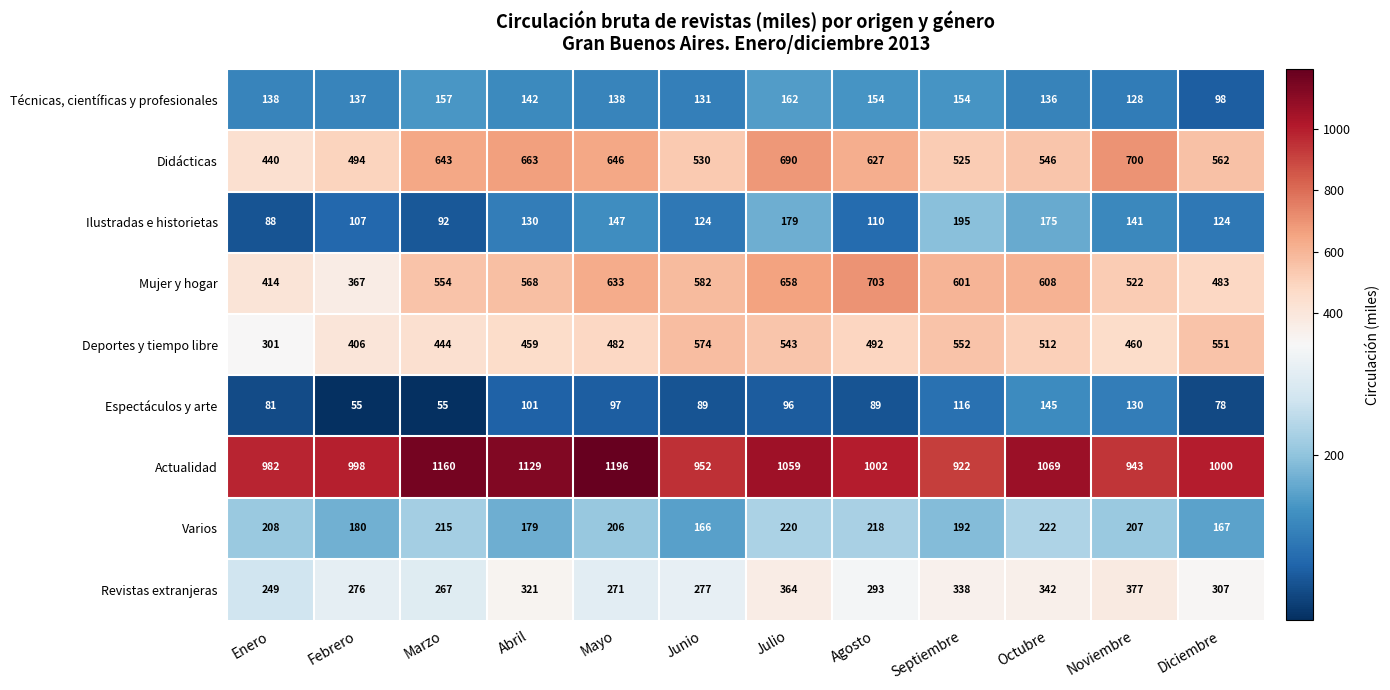

At Diciembre, list the series in order from largest to smallest.

Actualidad, Didácticas, Deportes y tiempo libre, Mujer y hogar, Revistas extranjeras, Varios, Ilustradas e historietas, Técnicas, científicas y profesionales, Espectáculos y arte